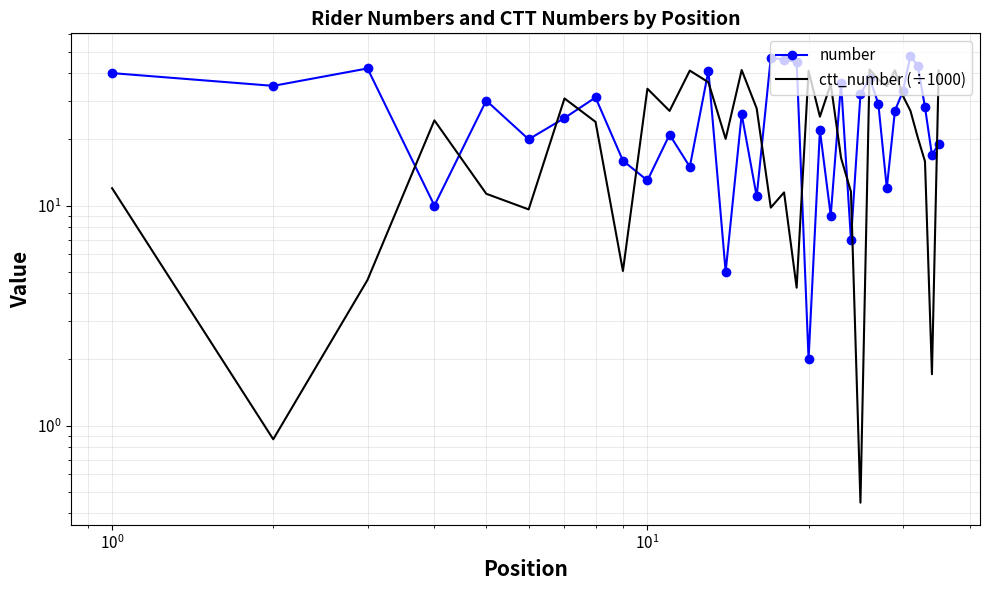

Rank the series by their average value, from highest to lowest.

number, ctt_number (÷1000)